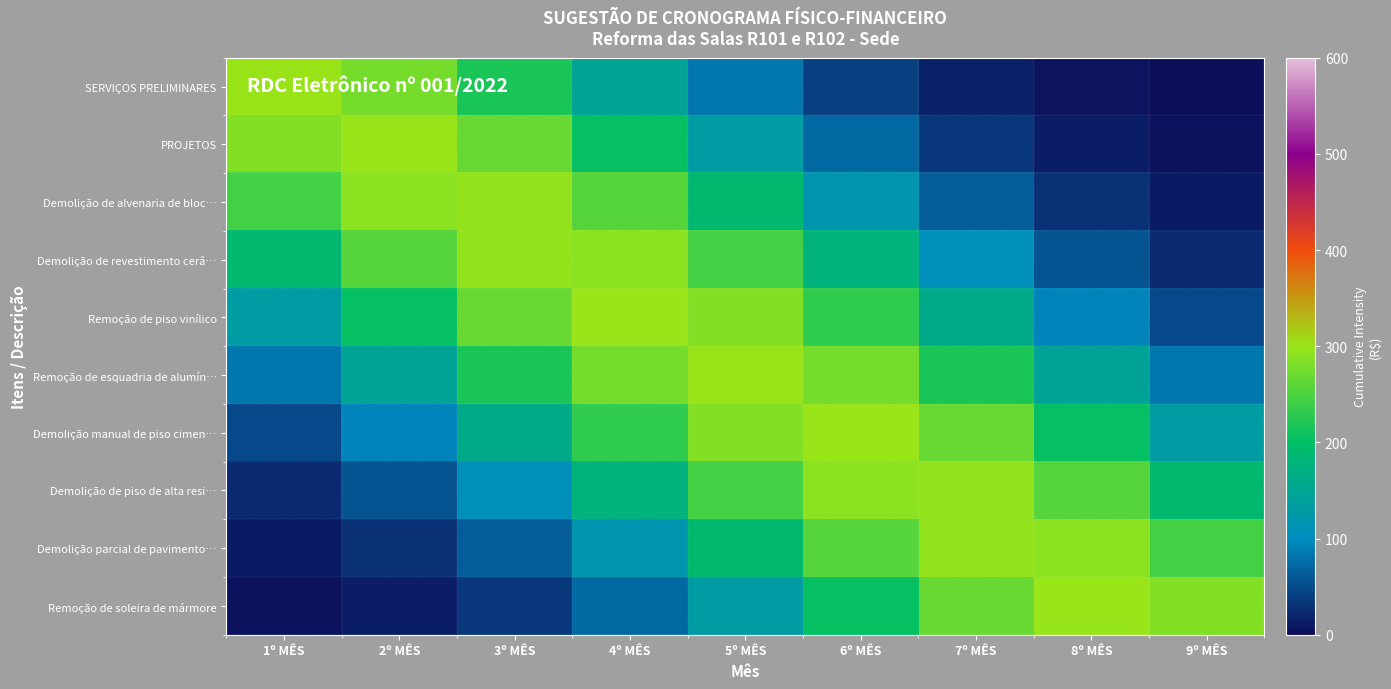

Which has a higher value, 6º MÊS or 2º MÊS?

2º MÊS